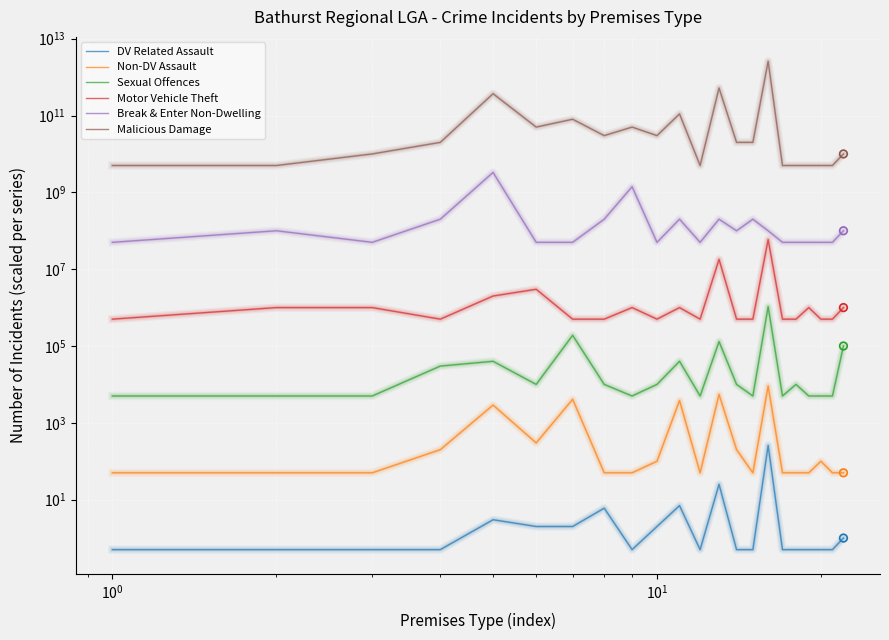

At how many categories does at least one series exceed 1554393936952?

1